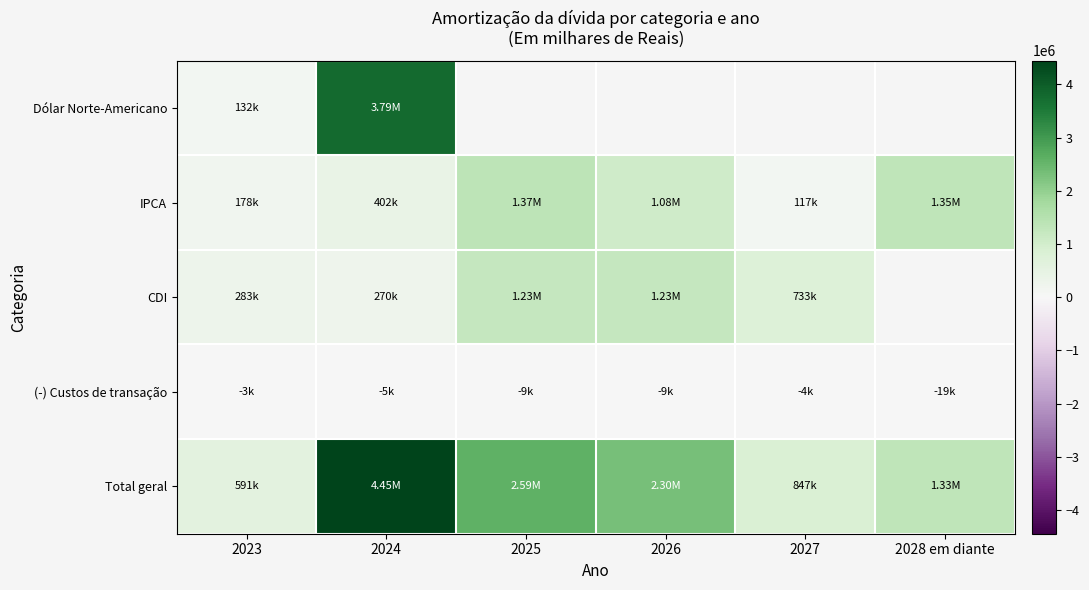

What is the total value across all series at 2023?

1181254.0